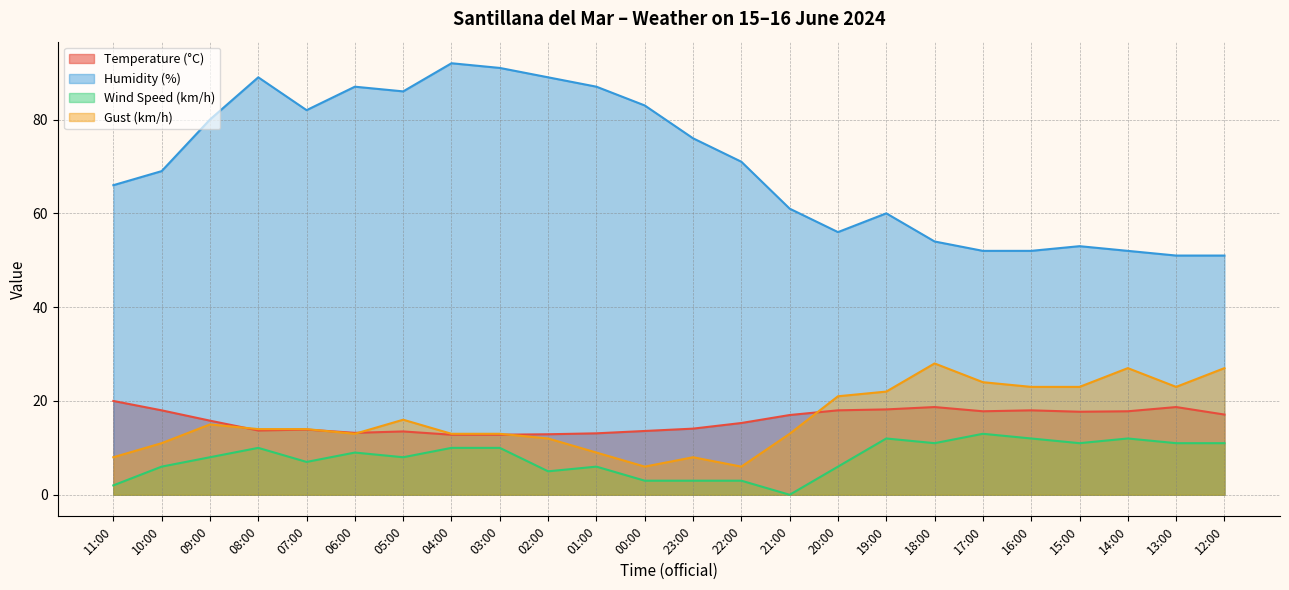

At which label is Wind Speed (km/h) closest to 6?

10:00